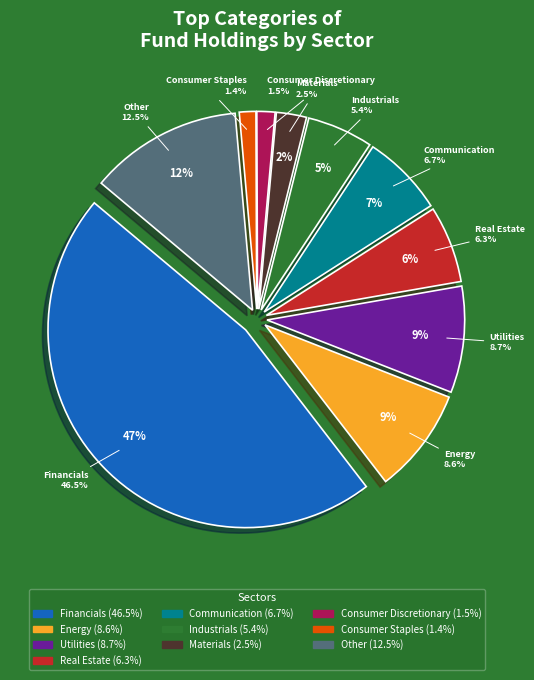

To the nearest percent, what is the difference between the Financials and Industrials slice percentages?

41%